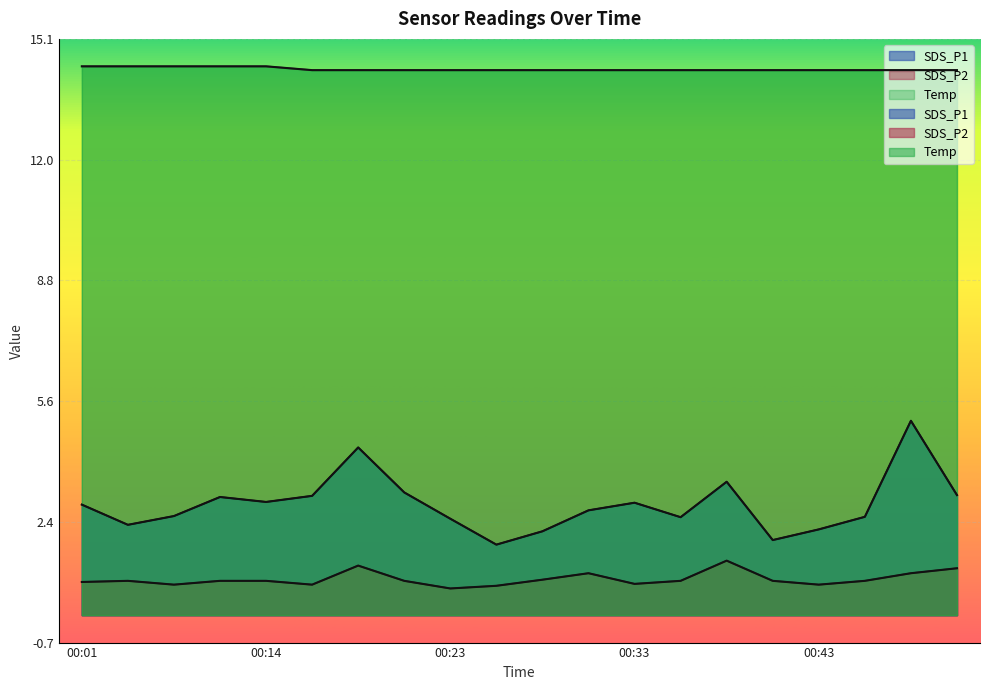

True or false: SDS_P2 has a value of 0.9 at 00:28.

True